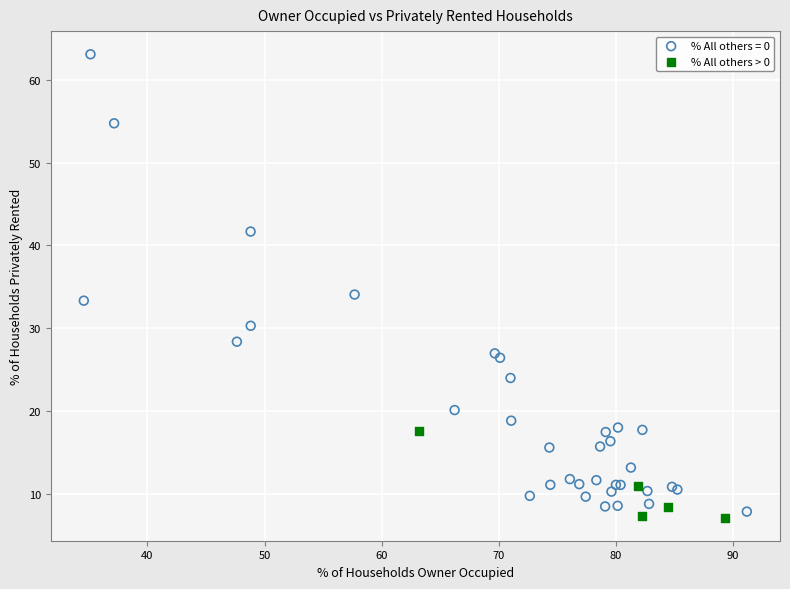

Which series has the largest Y range (max minus min)?

% All others = 0